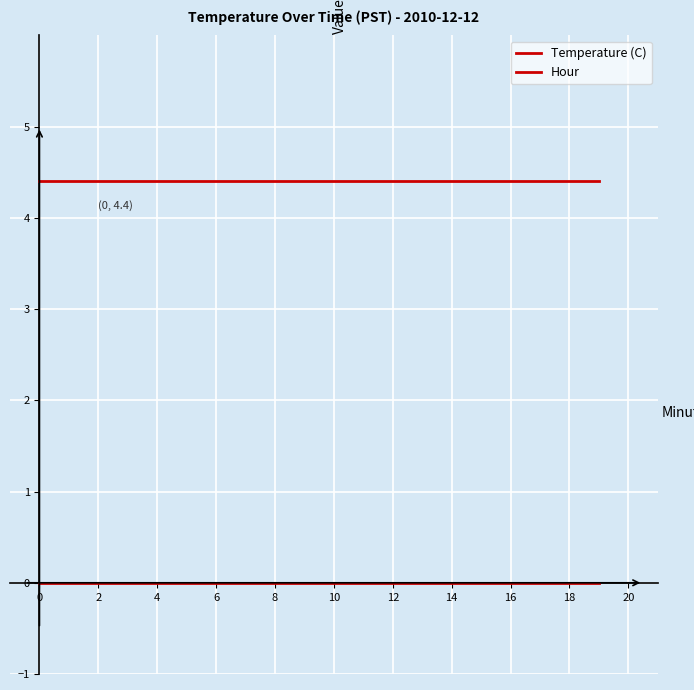

What is the minimum value for Temperature (C)?

4.4